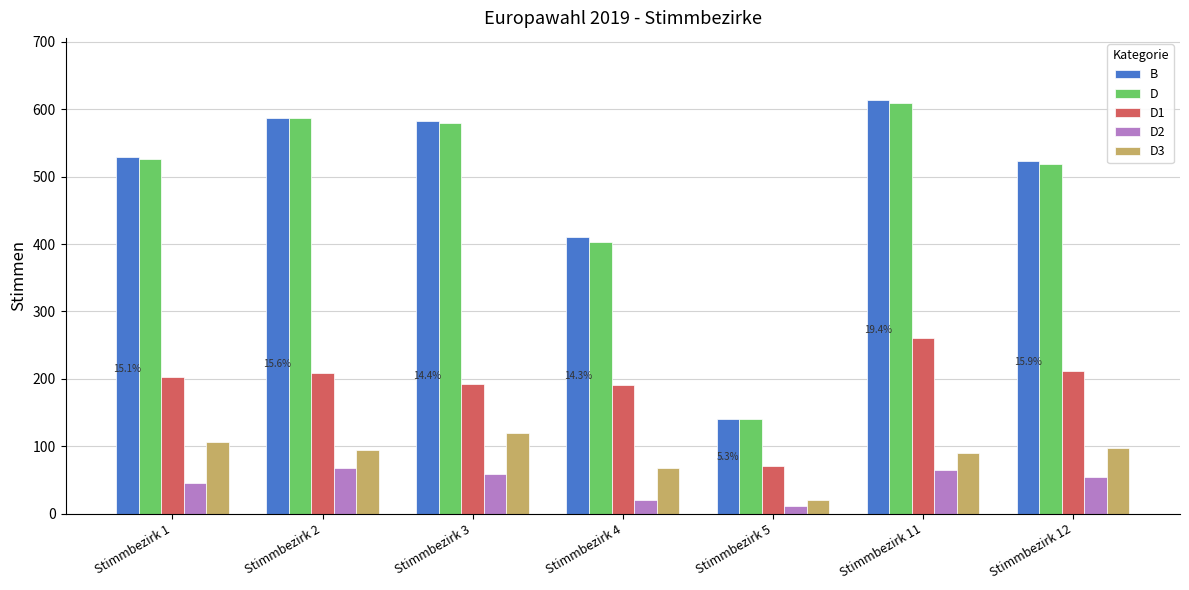

At which label does D reach its peak?

Stimmbezirk 11